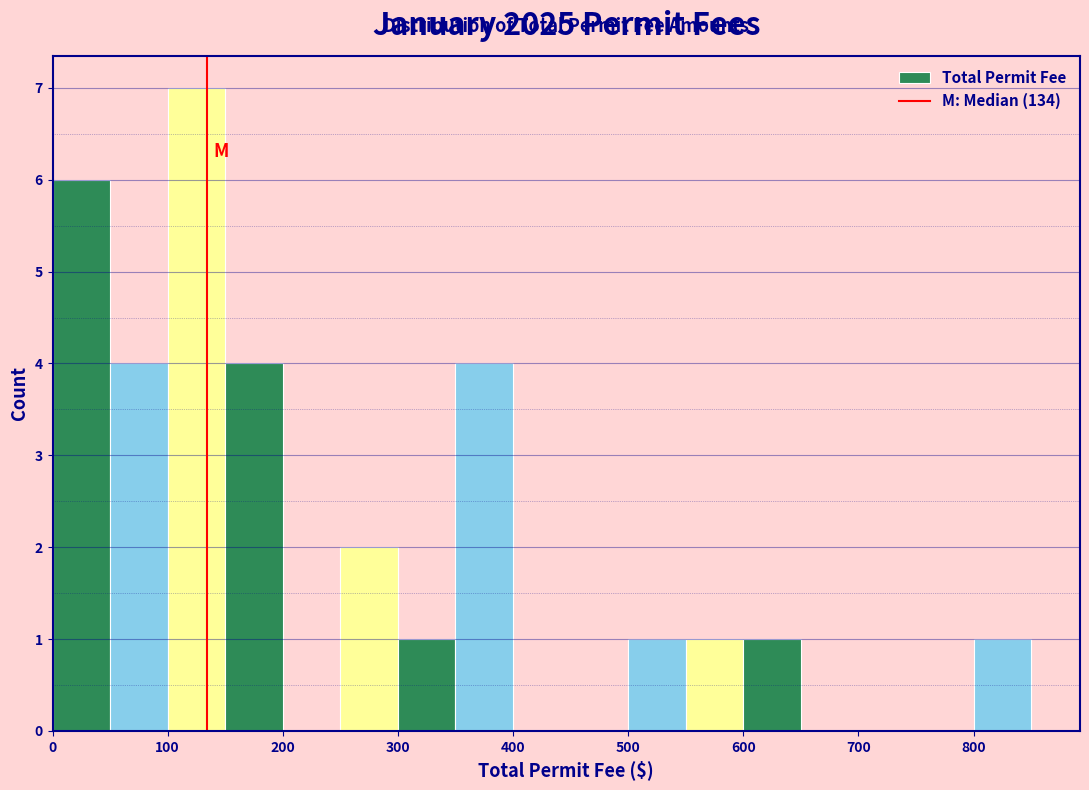

Reading left to right, list every bar in this chart as the range it spans on the x-axis followed by its height. The values are not printed on the chart, so give them approximately, as read against the axis.

0 to 50: 6
50 to 100: 4
100 to 150: 7
150 to 200: 4
200 to 250: 0
250 to 300: 2
300 to 350: 1
350 to 400: 4
400 to 450: 0
450 to 500: 0
500 to 550: 1
550 to 600: 1
600 to 650: 1
650 to 700: 0
700 to 750: 0
750 to 800: 0
800 to 850: 1